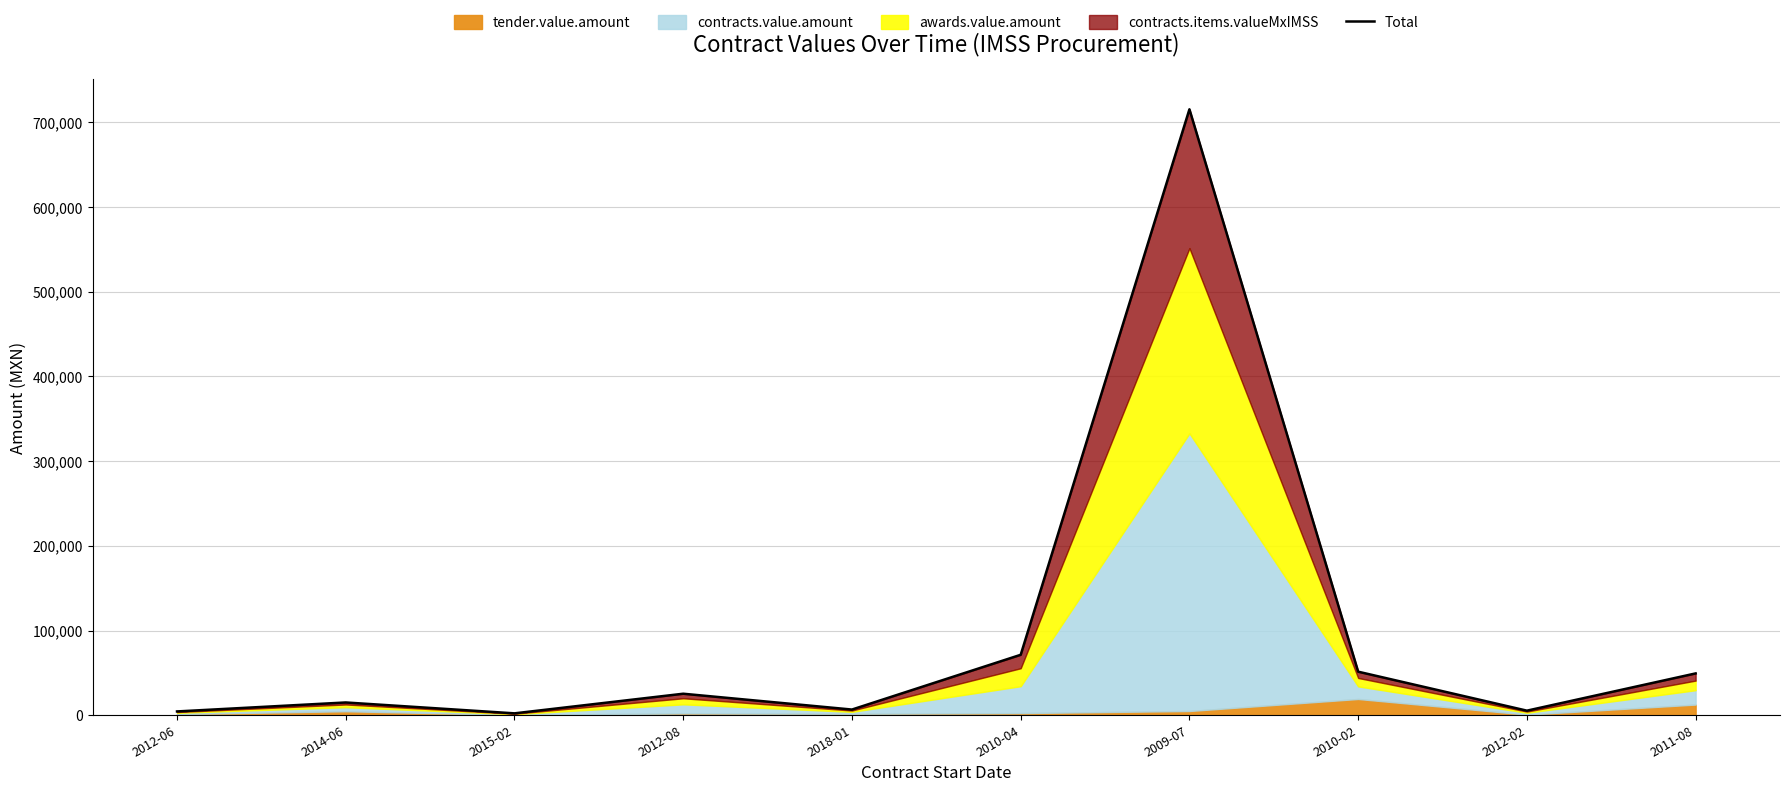

Reading left to right, what are all the values shown in this chart?

4532.9	15119.4	2282.1	25435.9	6757.0	71378.2	715170.6	51449.3	5448.2	49412.5